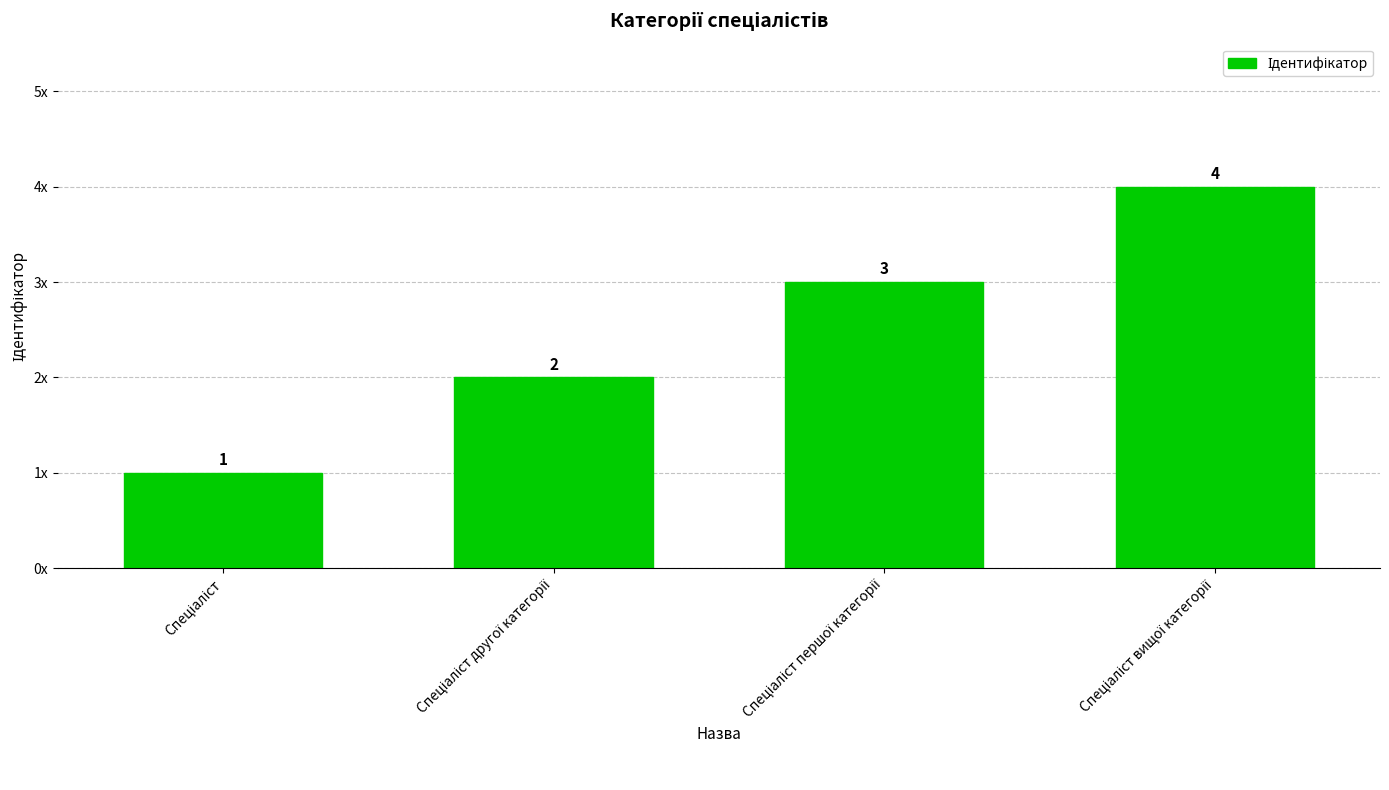

List the labels in order of value, largest first.

Спеціаліст вищої категорії, Спеціаліст першої категорії, Спеціаліст другої категорії, Спеціаліст